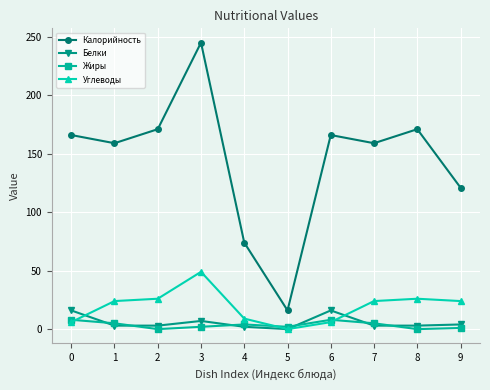

At which category is the sum across all series the highest?

3